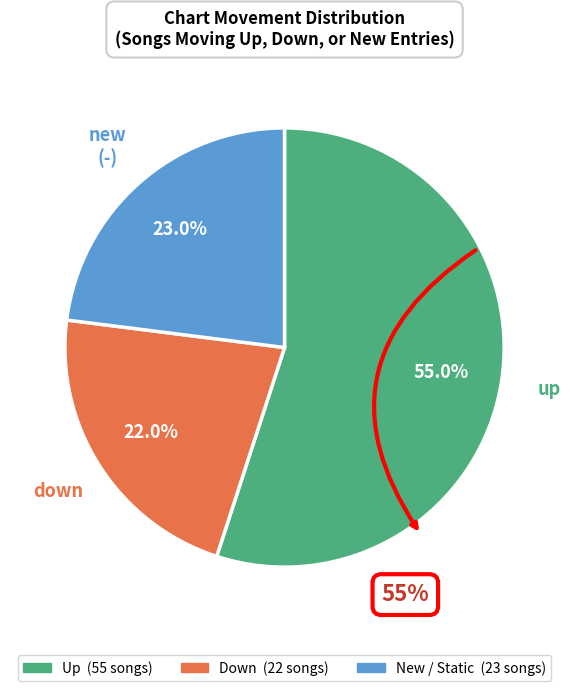

Is there a majority slice in this chart?

Yes